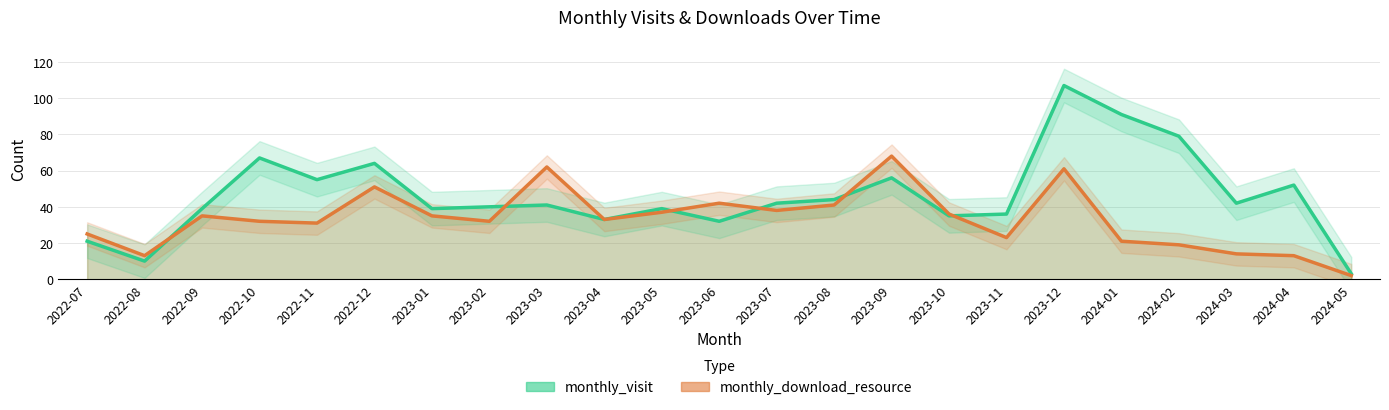

At 2023-02, list the series in order from smallest to largest.

monthly_download_resource, monthly_visit